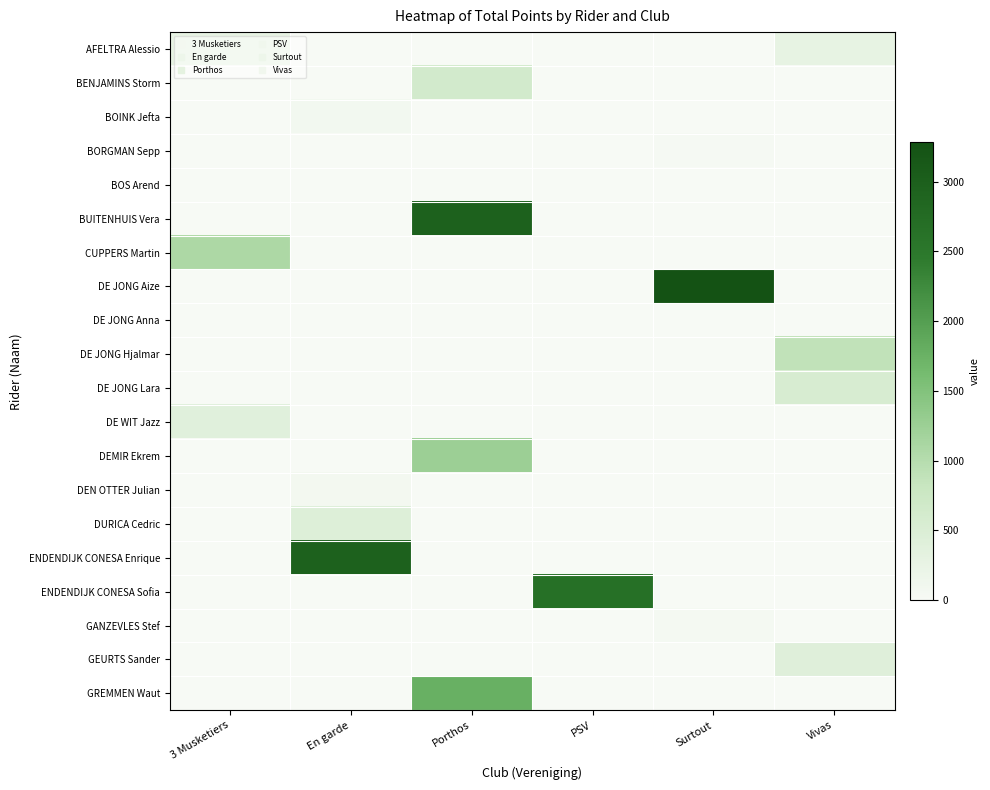

How many series are shown in this chart?

20